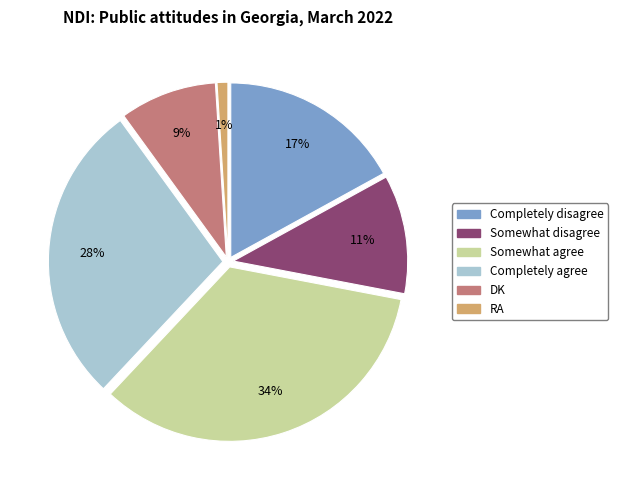

Is there any slice that represents more than half of the pie?

No